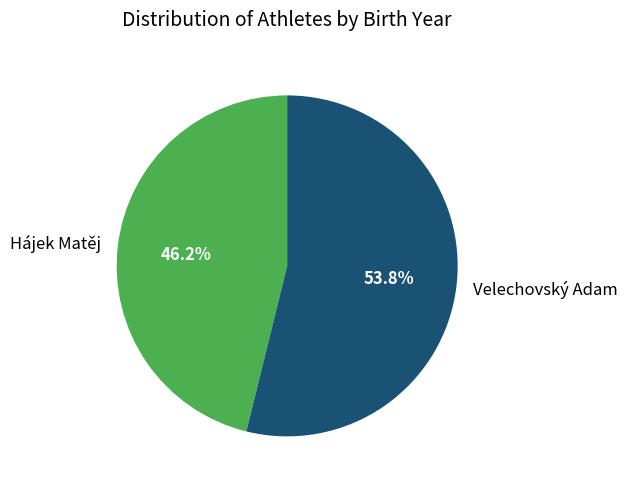

Between Velechovský Adam and Hájek Matěj, which is larger?

Velechovský Adam